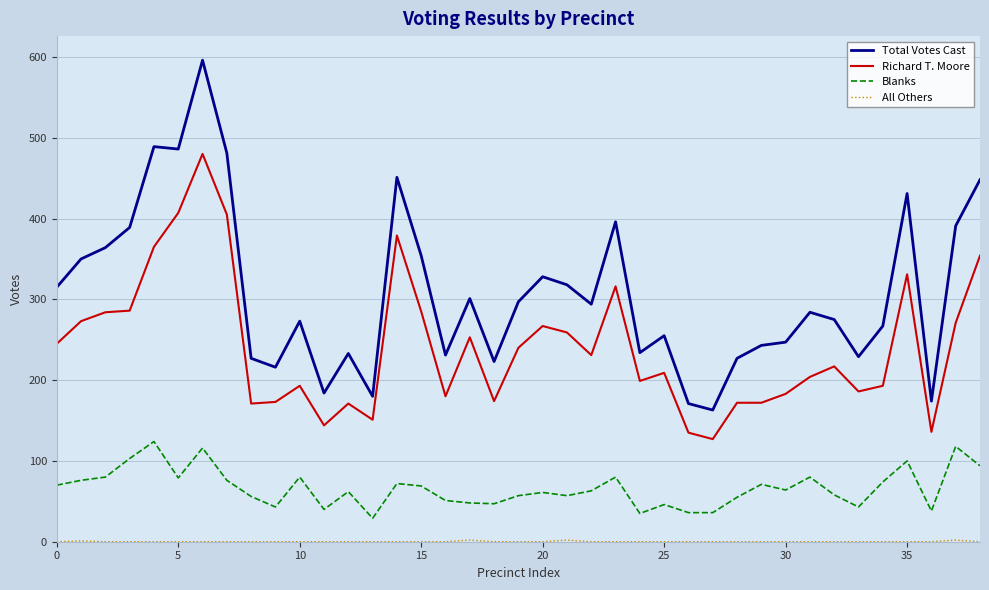

What is the average value of the Richard T. Moore series?

242